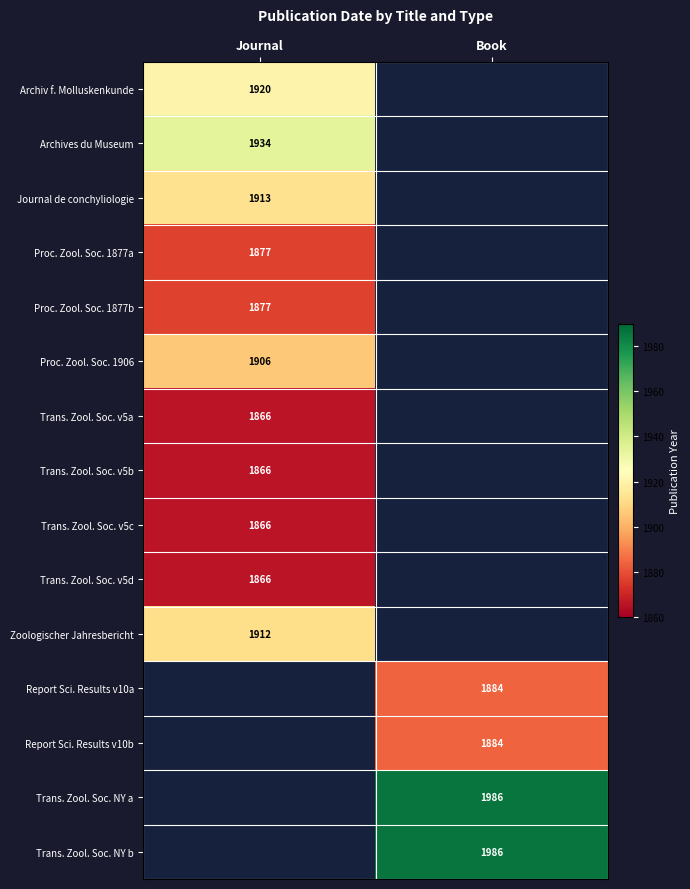

The value of Trans. Zool. Soc. v5c at Journal is 775. True or false?

False